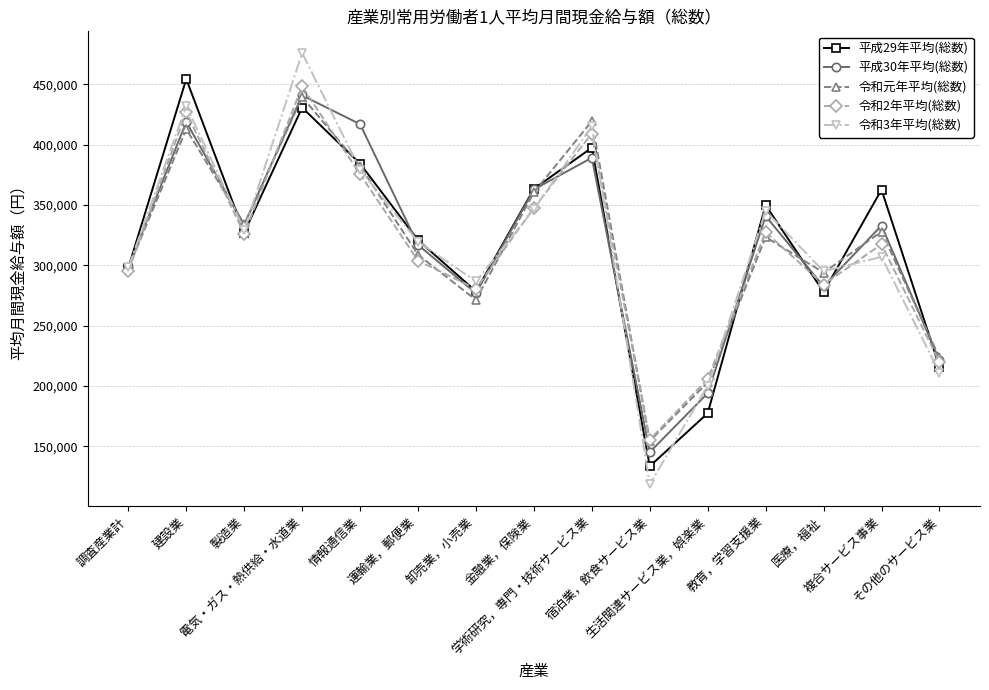

Rank the categories by 令和元年平均(総数) value from lowest to highest.

宿泊業，飲食サービス業, 生活関連サービス業，娯楽業, その他のサービス業, 卸売業，小売業, 医療，福祉, 調査産業計, 運輸業，郵便業, 教育，学習支援業, 複合サービス事業, 製造業, 金融業，保険業, 情報通信業, 建設業, 学術研究，専門・技術サービス業, 電気・ガス・熱供給・水道業